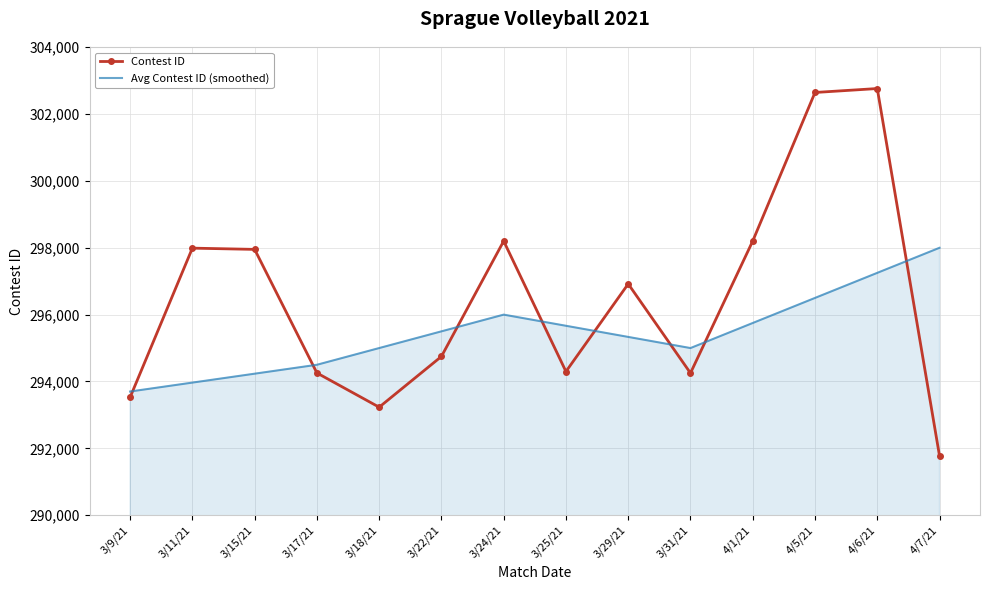

At which category is the sum across all series the highest?

4/6/21